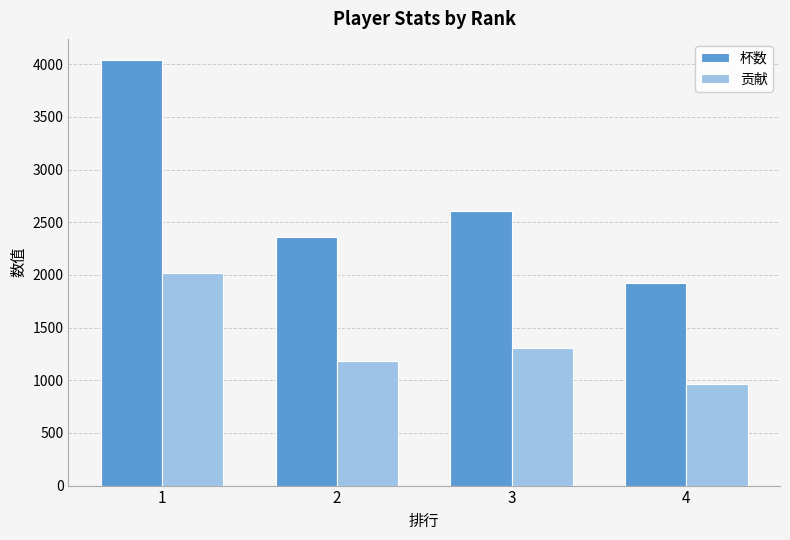

What is the value of the 杯数 bar at the 4th from the left?

1925